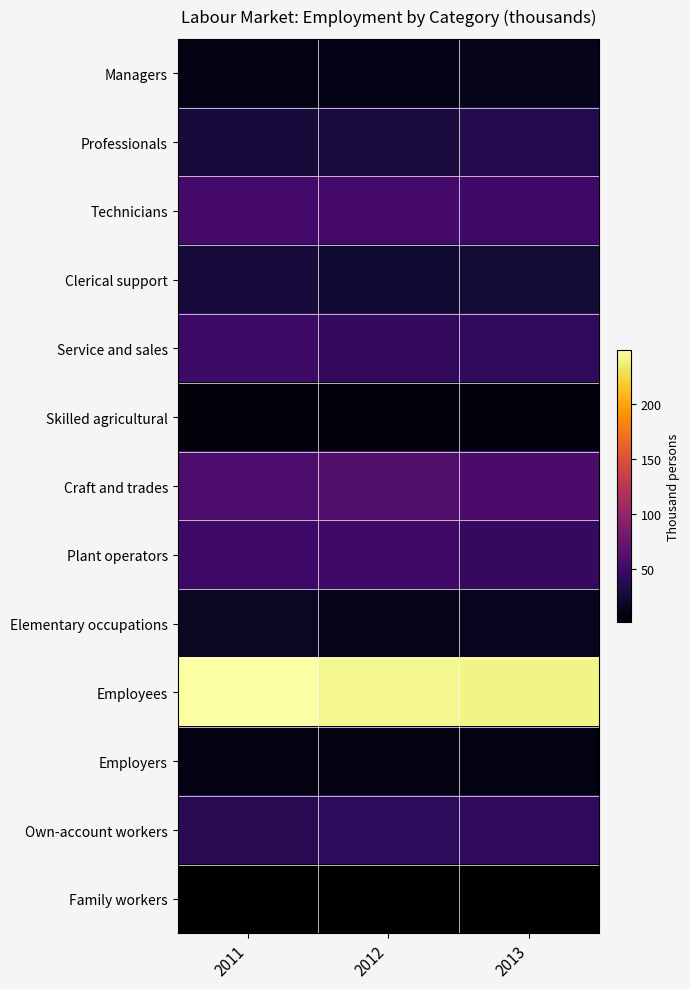

What is the difference between the highest and lowest values at 2012?

240.6